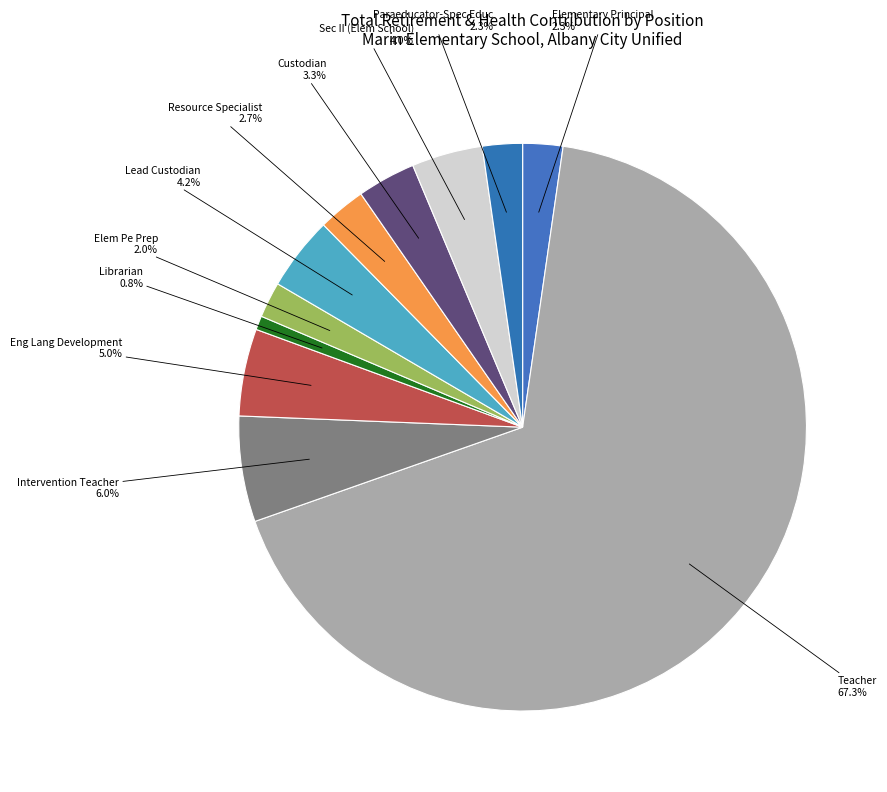

Count the number of slices in the pie.

11